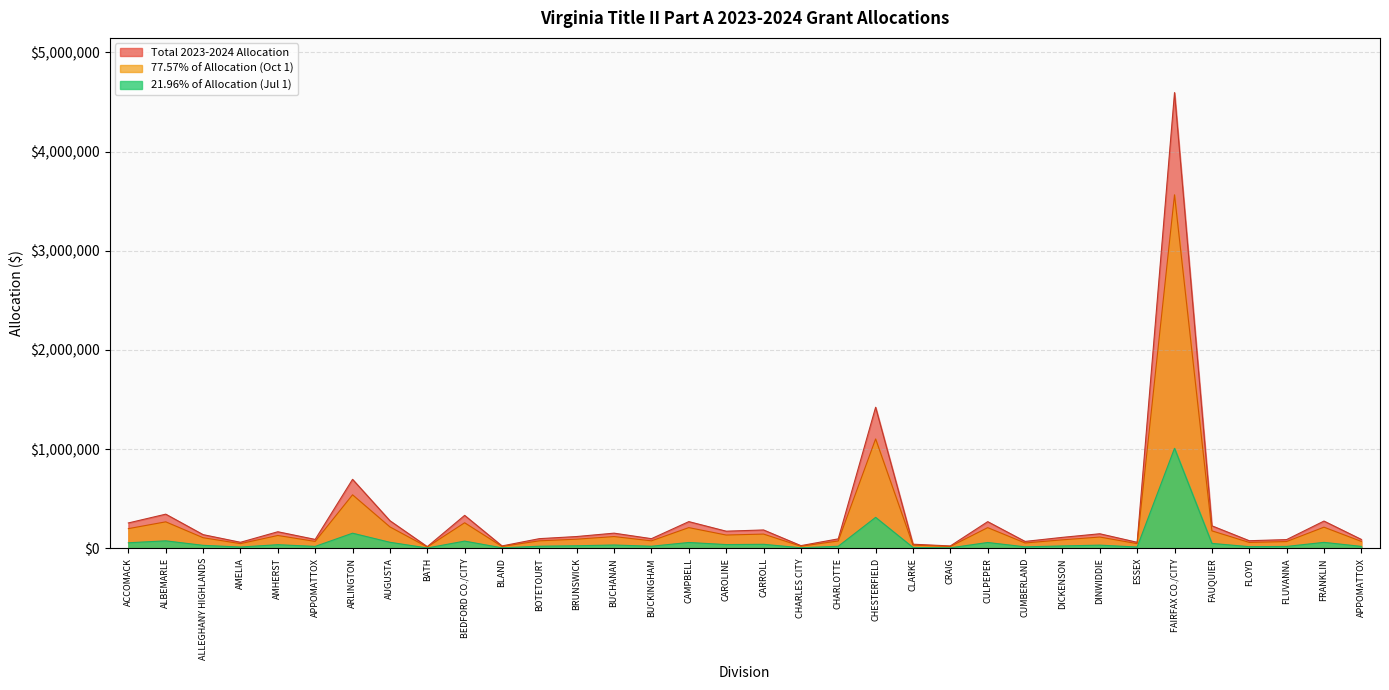

Is it true that 77.57% of Allocation equals 32411.0 at CLARKE?

True